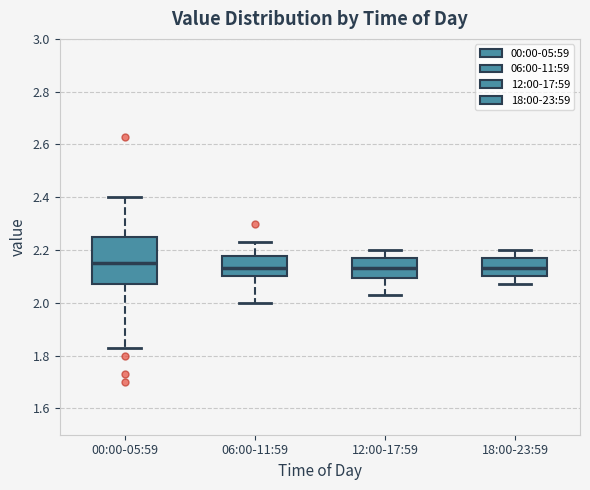

Comparing the boxes themselves (not the whiskers), which one is the tallest?

00:00-05:59